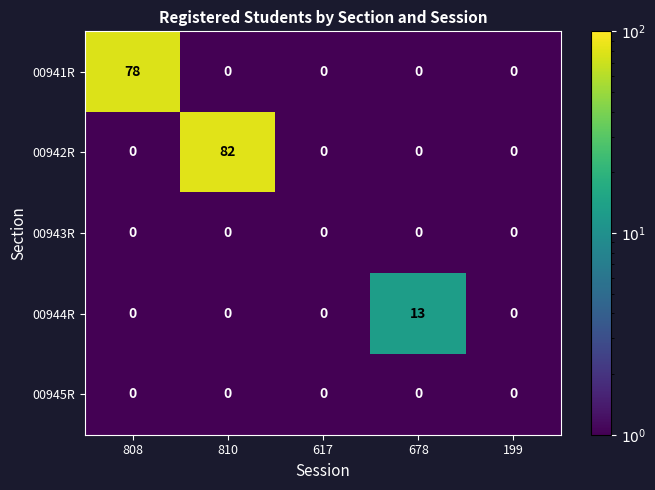

What is the maximum value for 00944R?

13